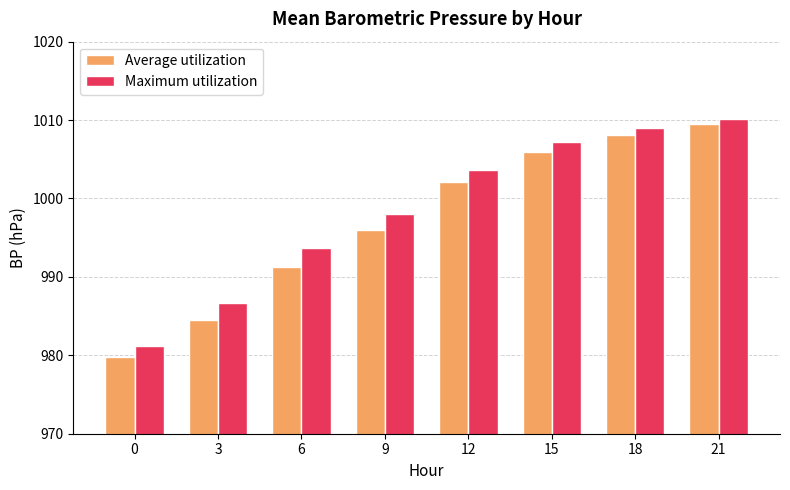

How many bars are there in each group?

2